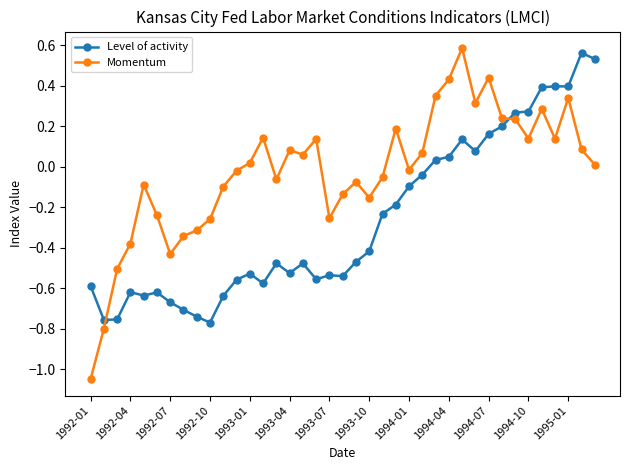

What are all the series names shown in the legend?

Level of activity, Momentum